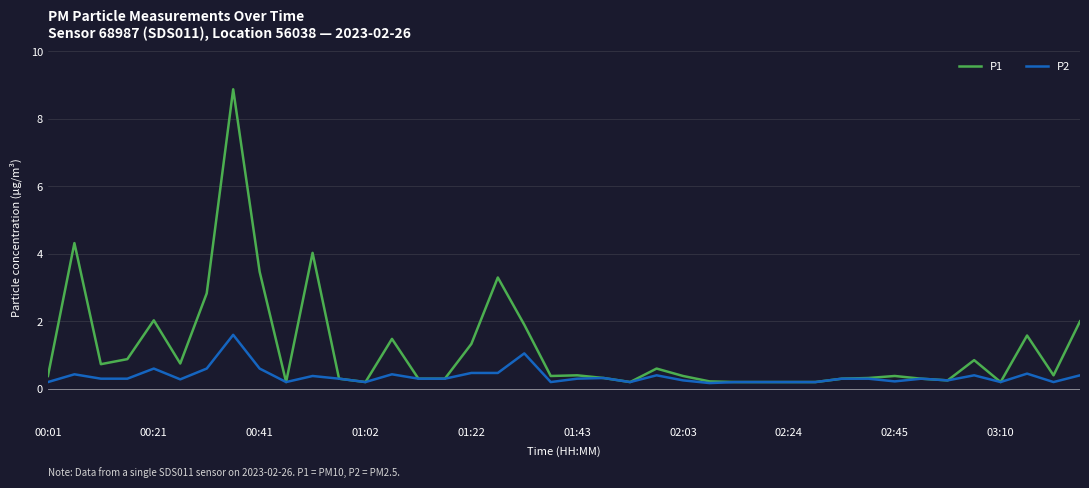

What is the highest value of the P2 series?

1.6